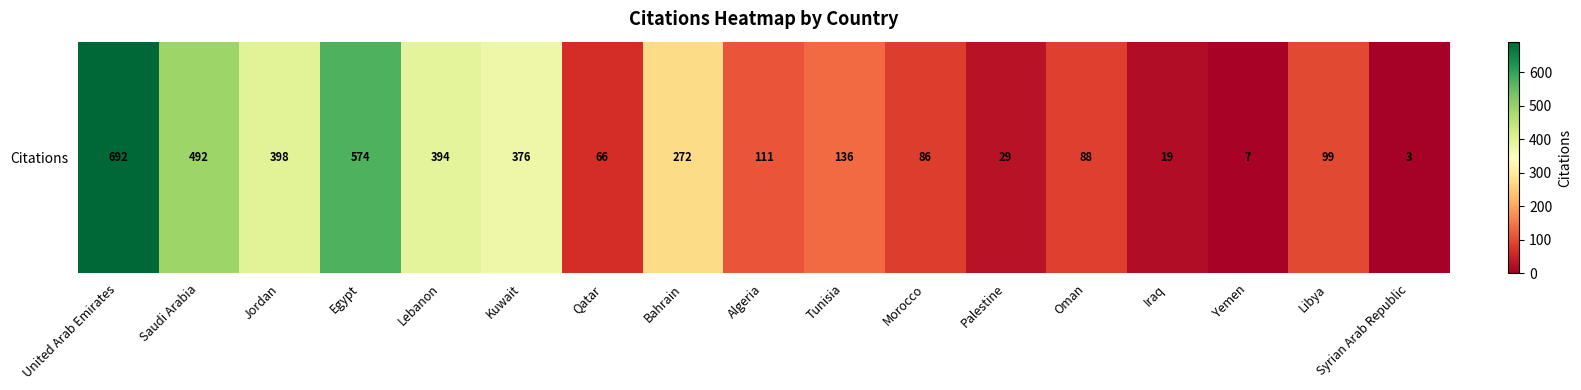

Where does the data first go above 111?

United Arab Emirates